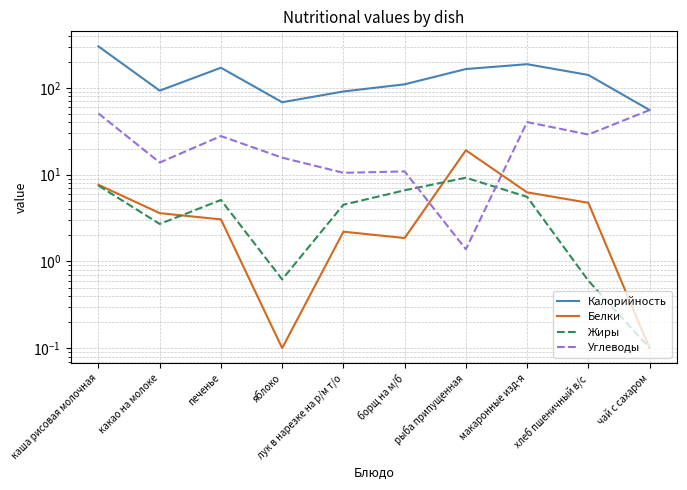

Which series has the largest total across all categories?

Калорийность